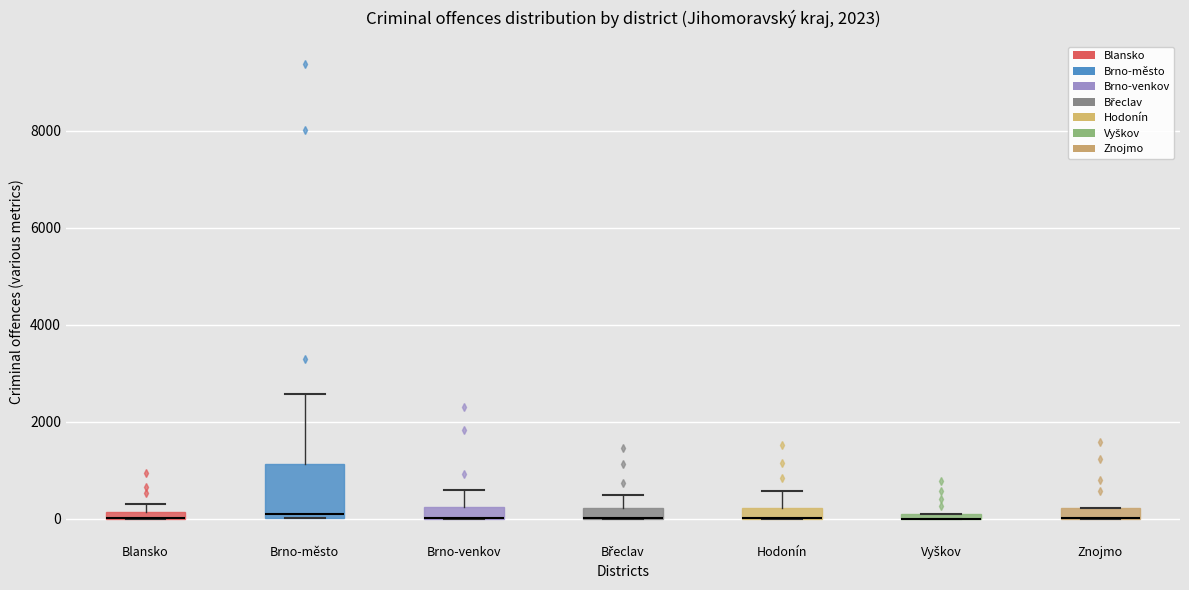

Which box is the tallest, from its lower edge to its upper edge?

Brno-město